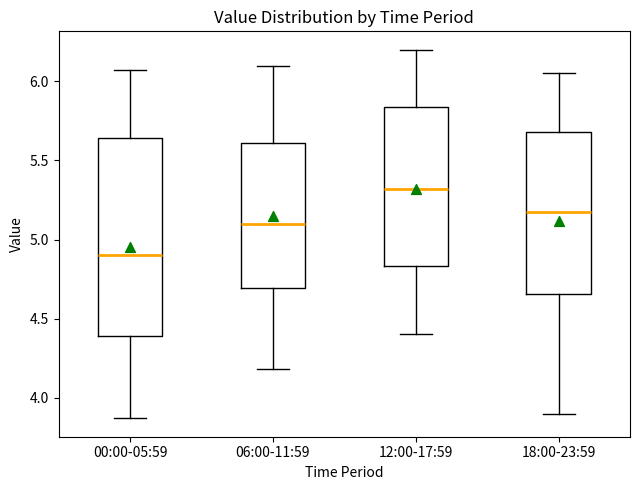

Which box has the lowest median line?

00:00-05:59